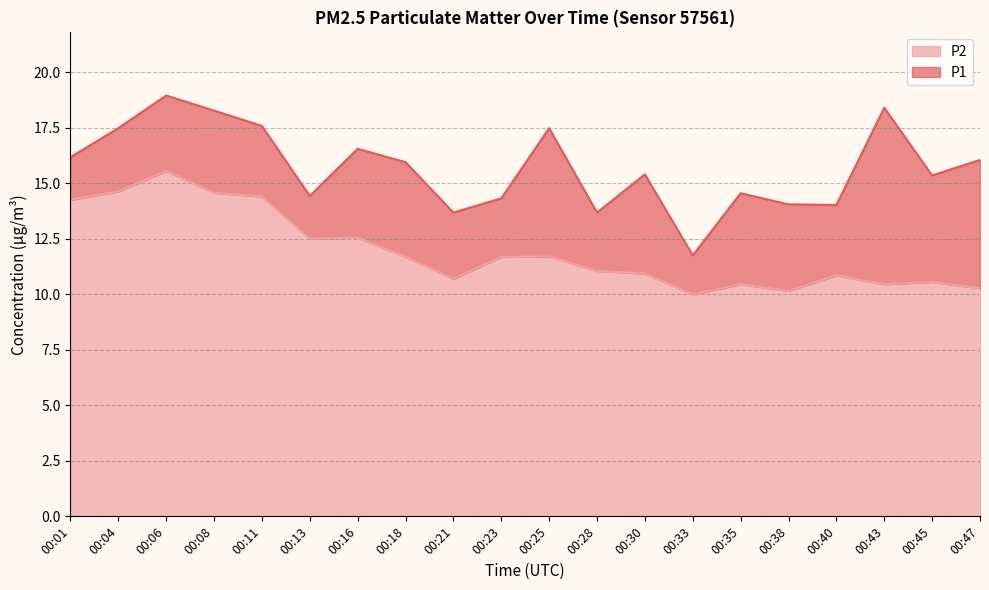

Which category has the lowest value in the P2 series?

00:33